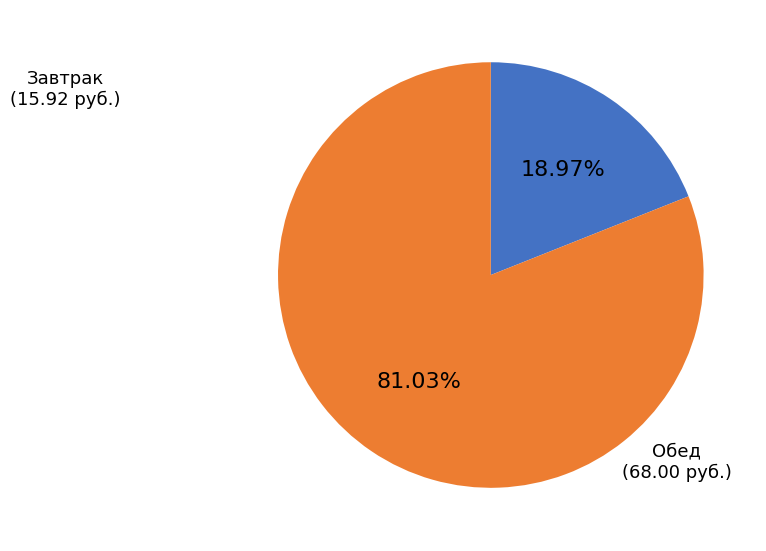

Does any single category account for the majority?

Yes